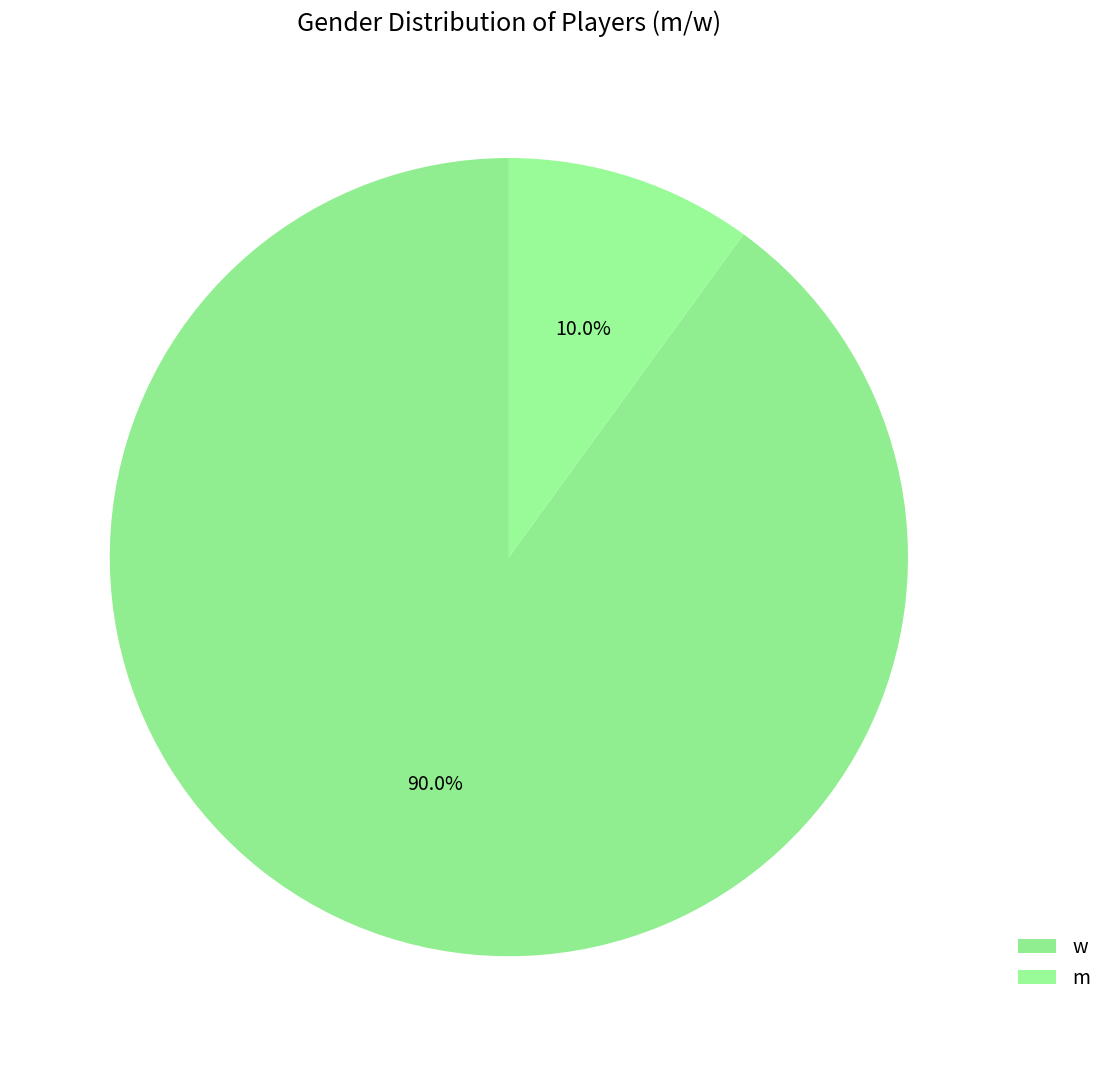

Is it true that w is 95% of the pie?

False